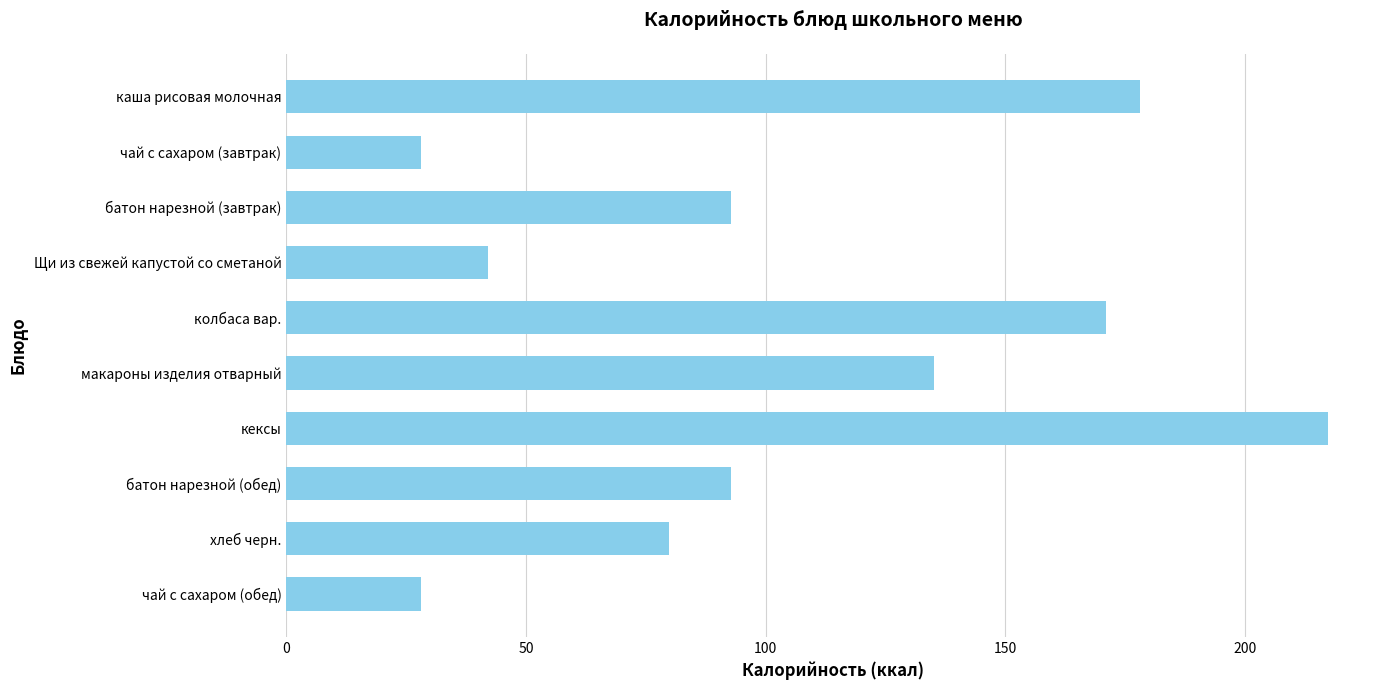

The chart shows a value of 72.5 at колбаса вар.. True or false?

False